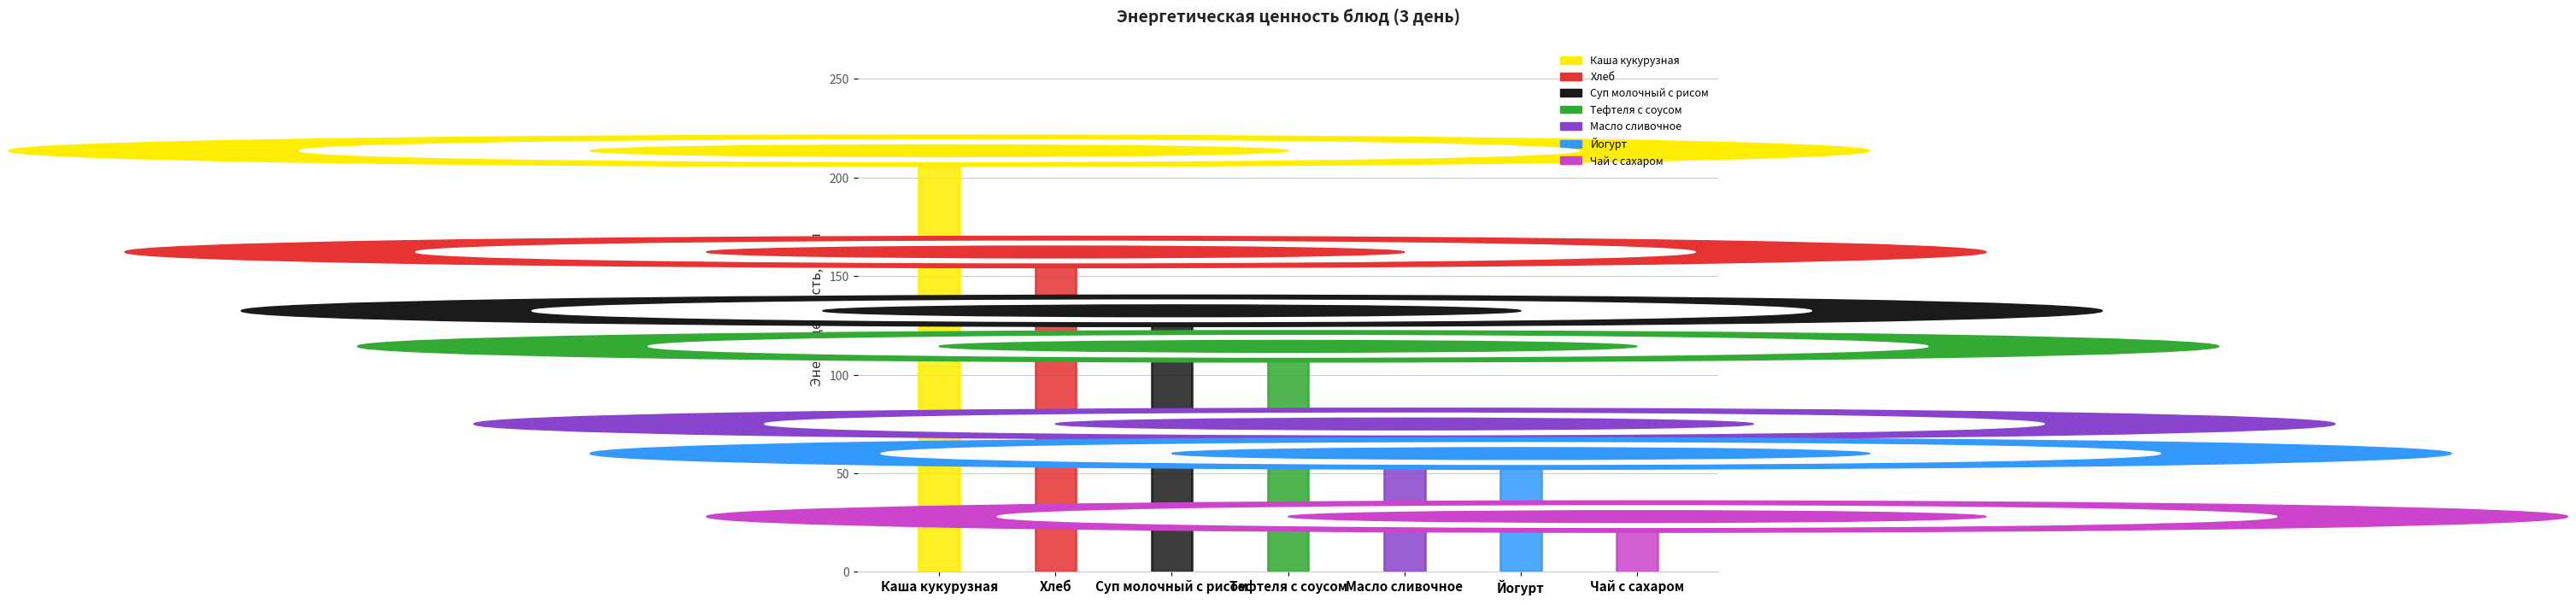

Where is the data nearest to the value 120?

Тефтеля с соусом